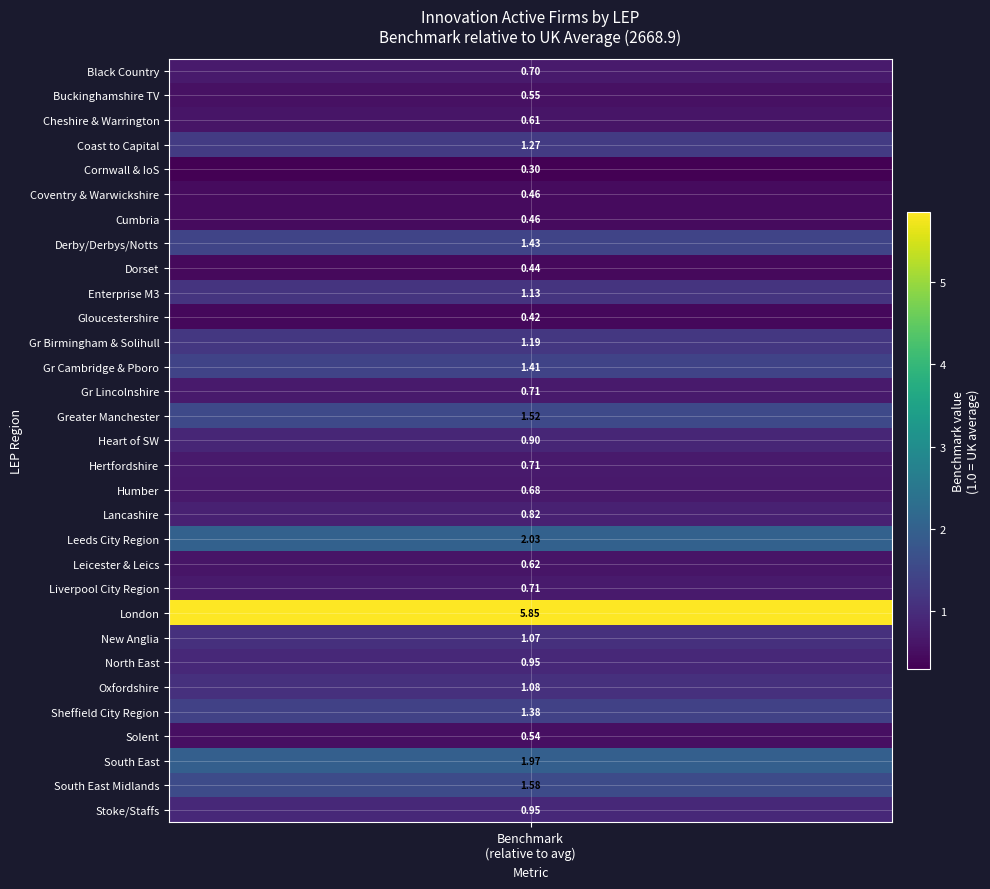

At which category does the chart reach its peak across all series?

22